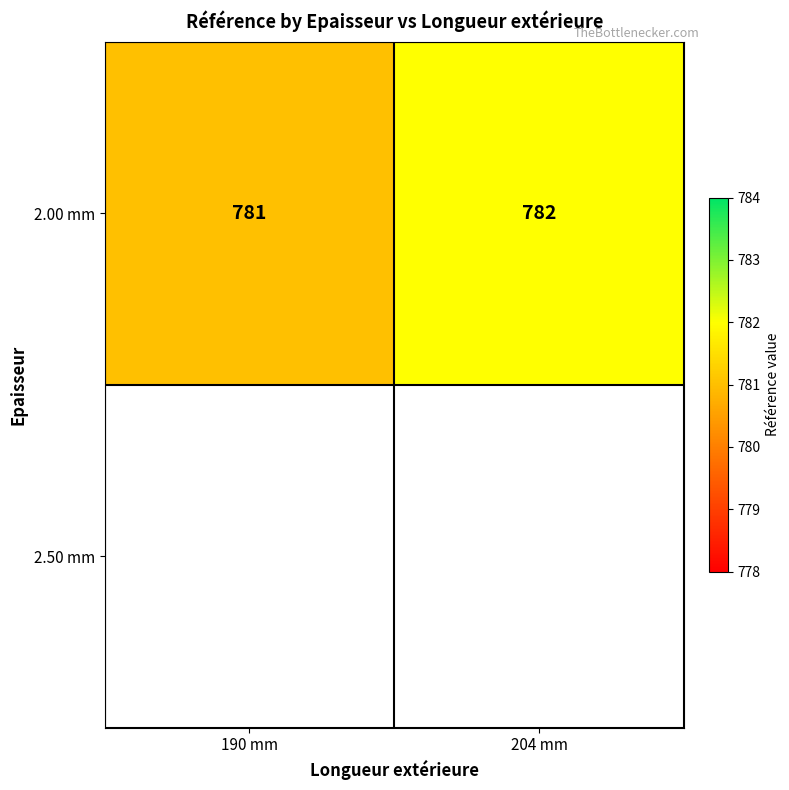

The chart shows a value of 782 at 204 mm. True or false?

True